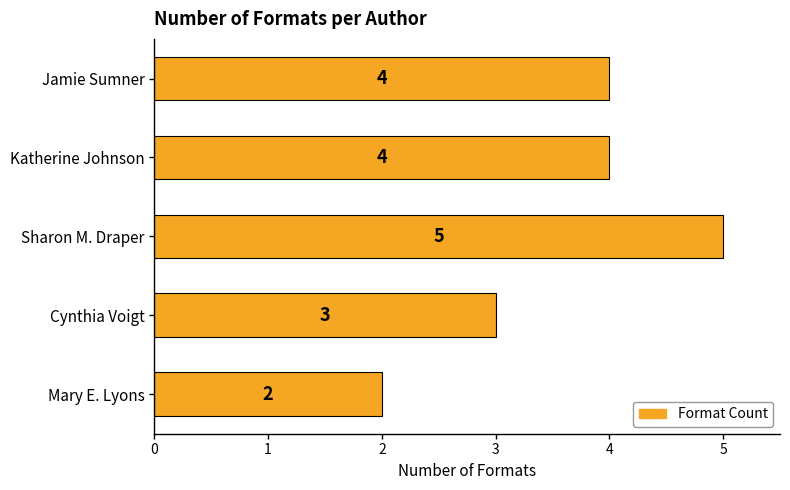

The chart shows a value of 3 at Cynthia Voigt. True or false?

True